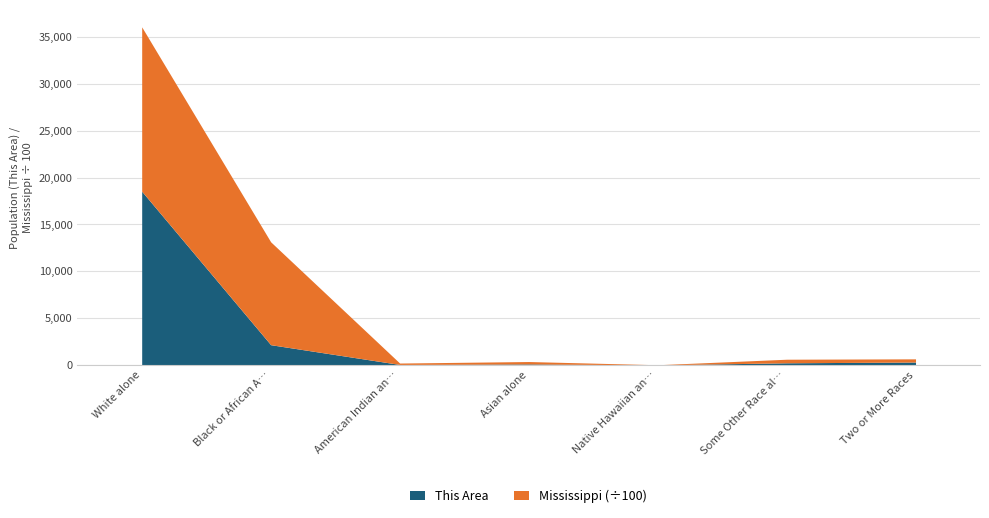

At which label does Mississippi reach its peak?

White alone